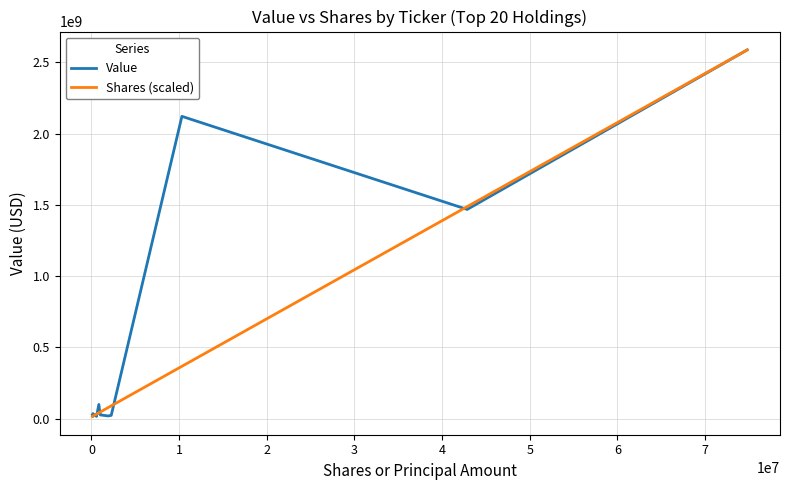

List the series in order of their overall mean, highest first.

Value, Shares (scaled)